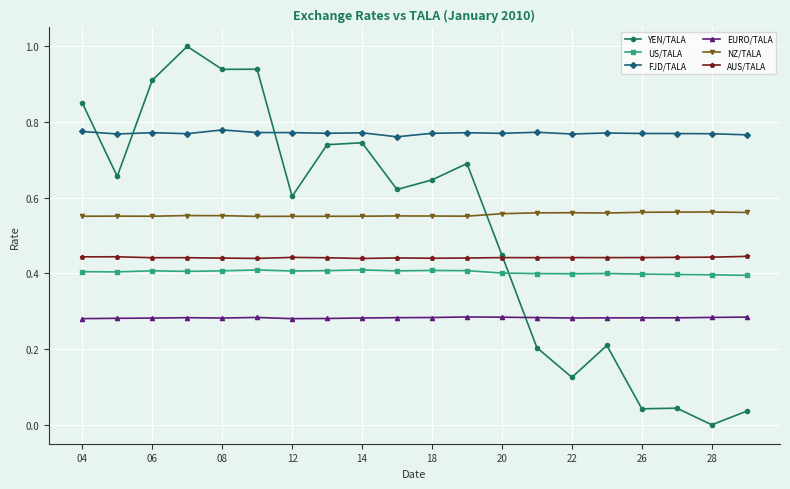

After their last crossing, which series has the higher values: YEN/TALA or NZ/TALA?

NZ/TALA